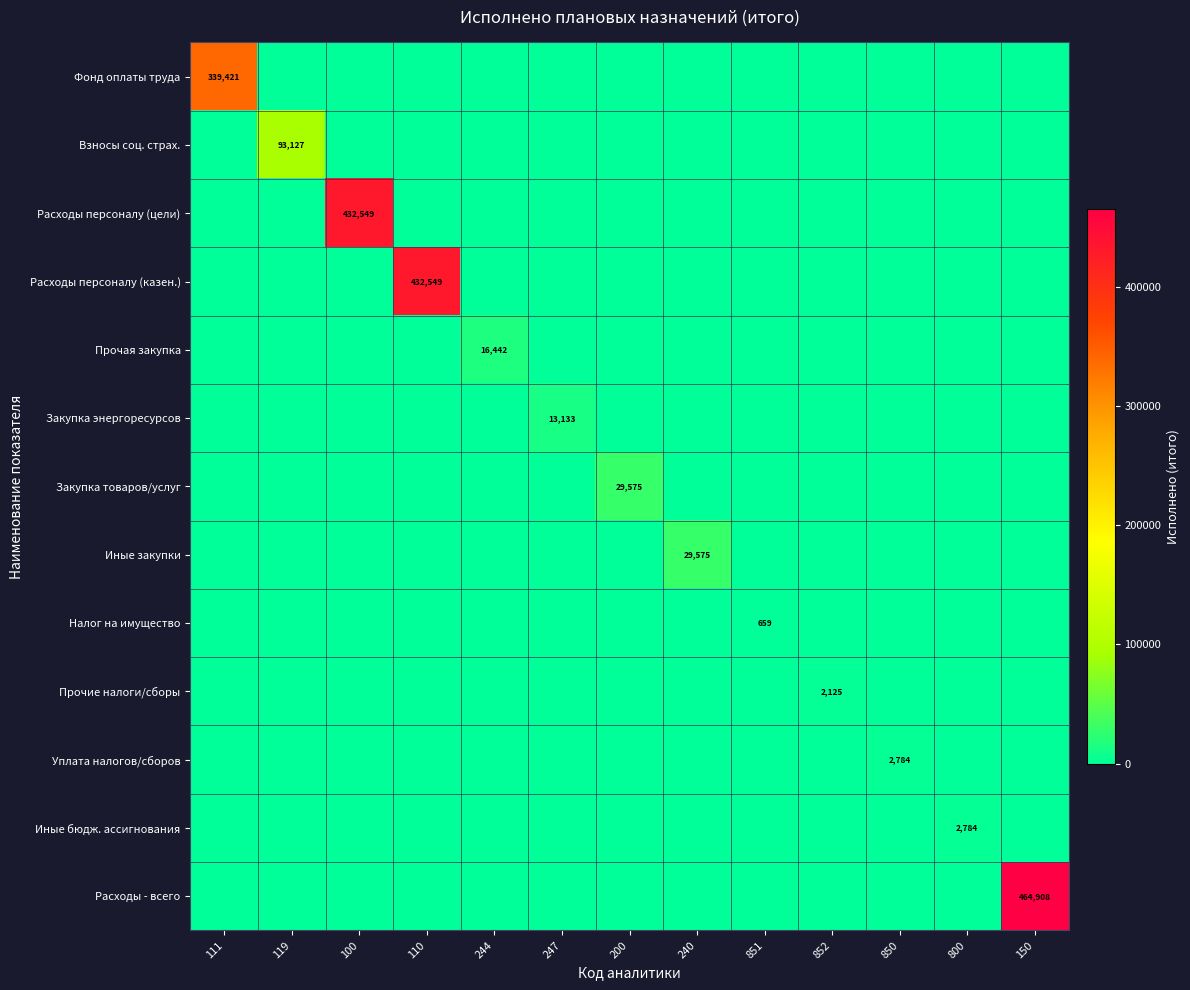

Which category has the lowest value in the Закупка товаров/услуг series?

111